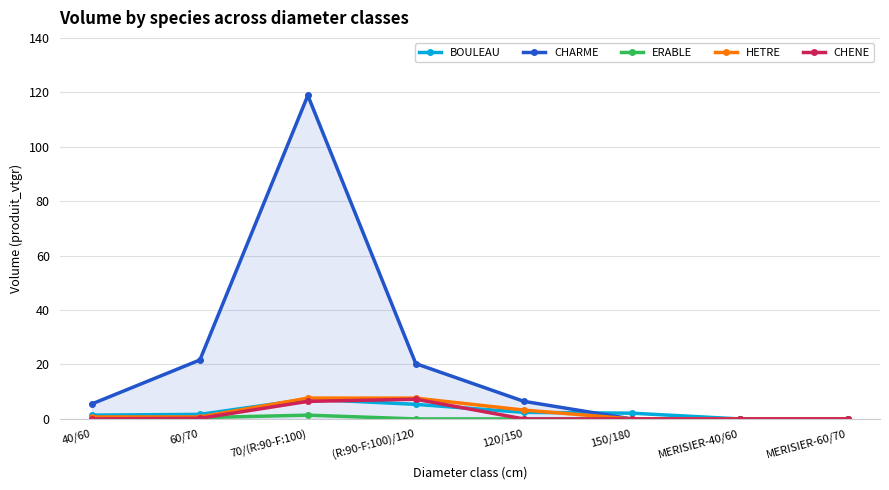

In CHENE, how many points are higher than both neighbors (excluding endpoints)?

1